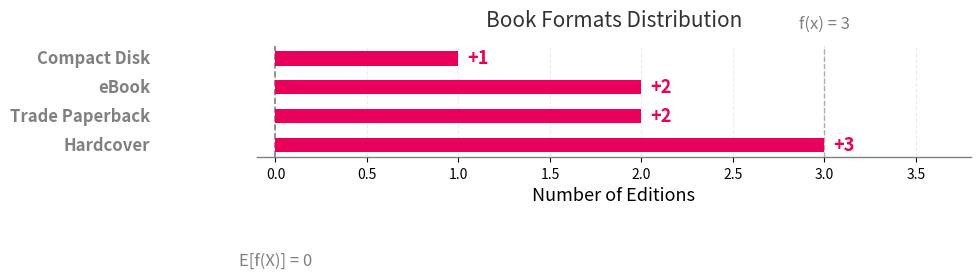

What is the change in value from Hardcover to eBook?

-1